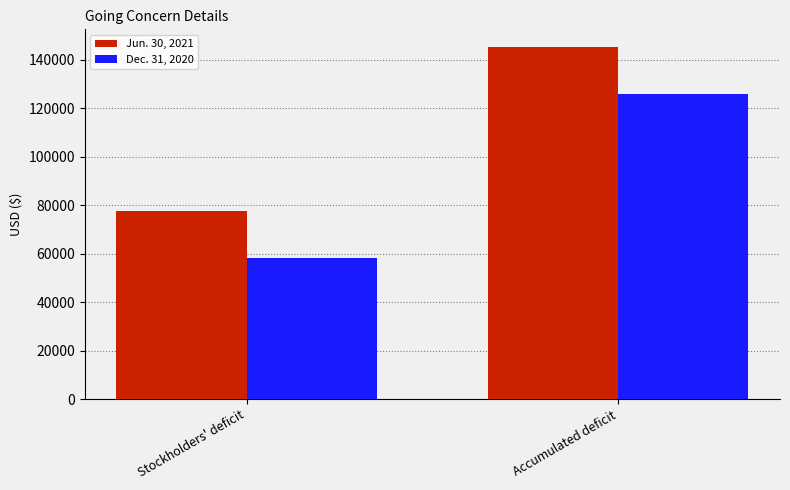

What is the sum of the Jun. 30, 2021 values at Accumulated deficit and Stockholders' deficit?

222736